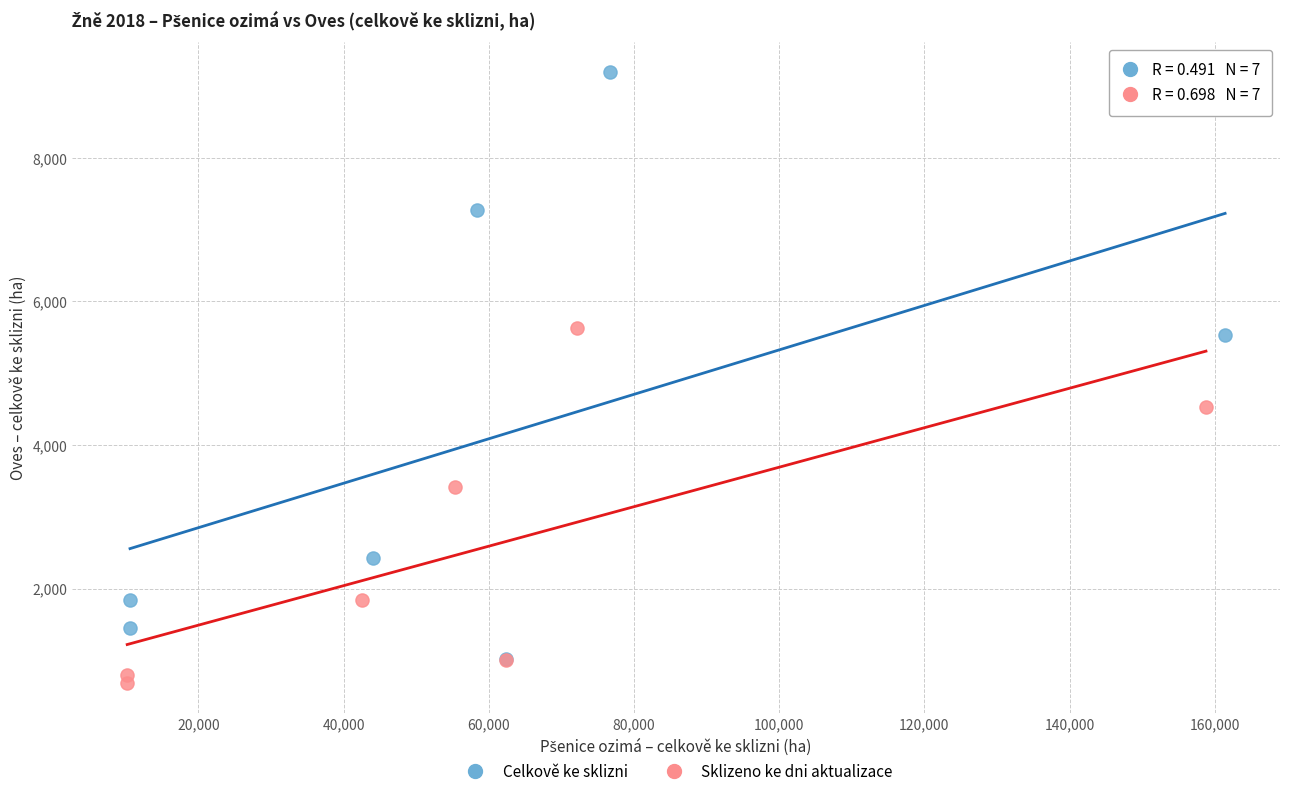

Which series reaches the minimum Y coordinate?

Sklizeno ke dni aktualizace